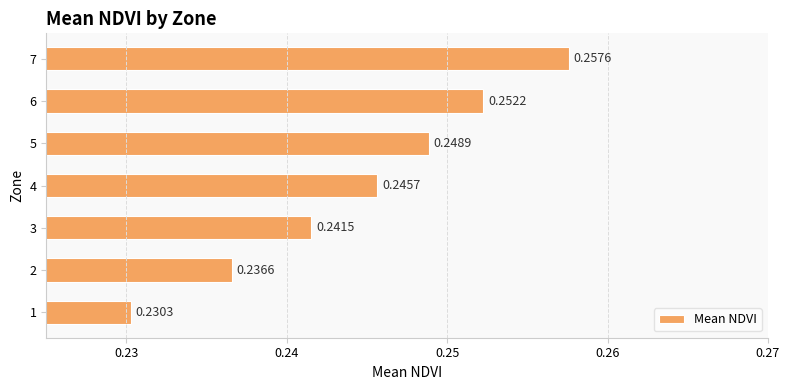

List the labels in order of value, smallest first.

1, 2, 3, 4, 5, 6, 7